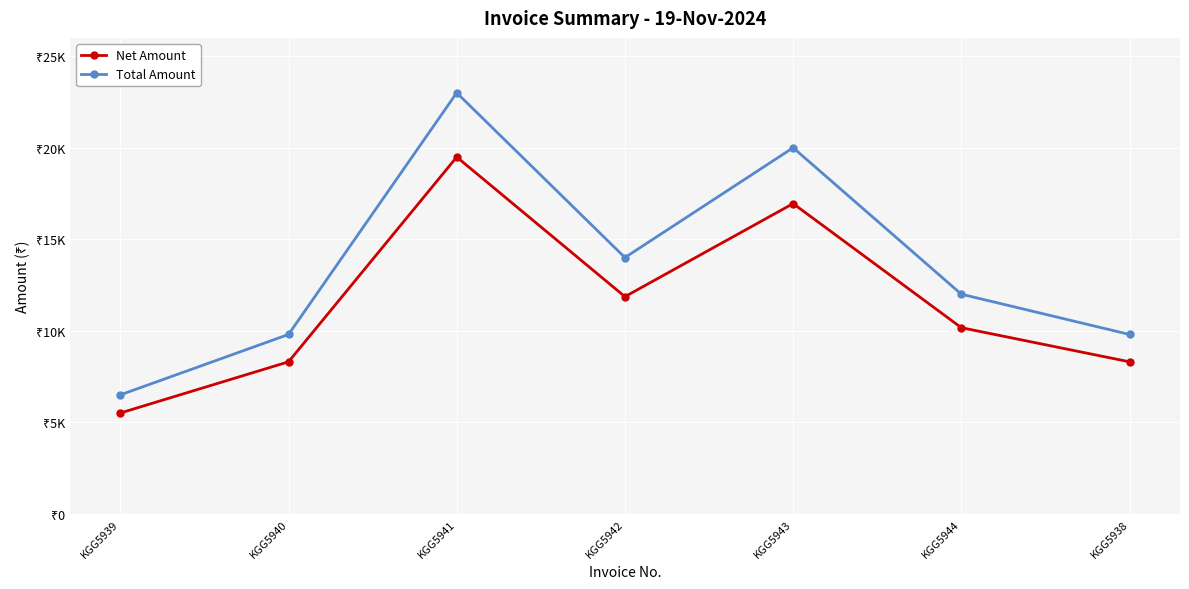

At which label is Net Amount closest to 12499?

KGG5942